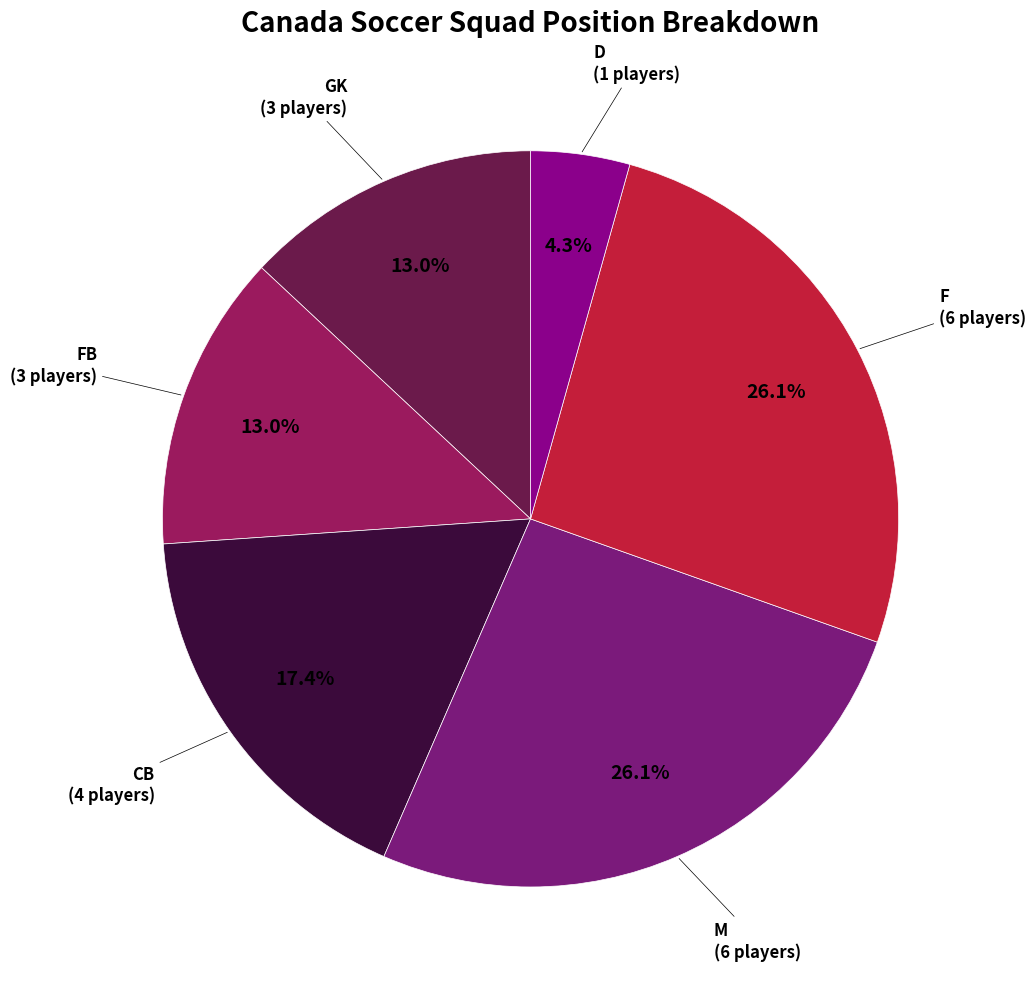

Between D and M, which is larger?

M